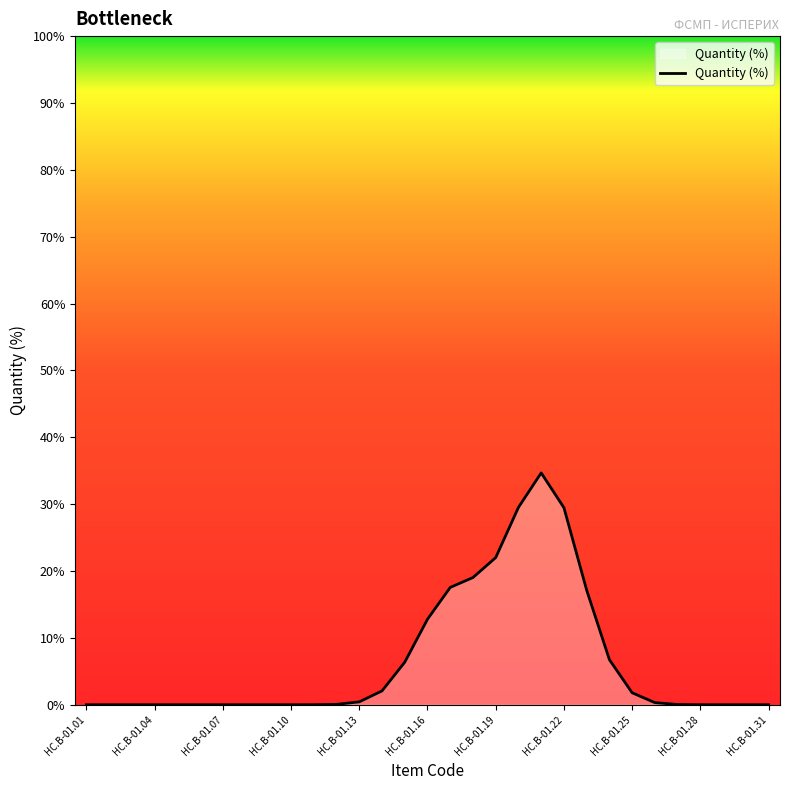

What is the value of the 13th point from the left?

0.4